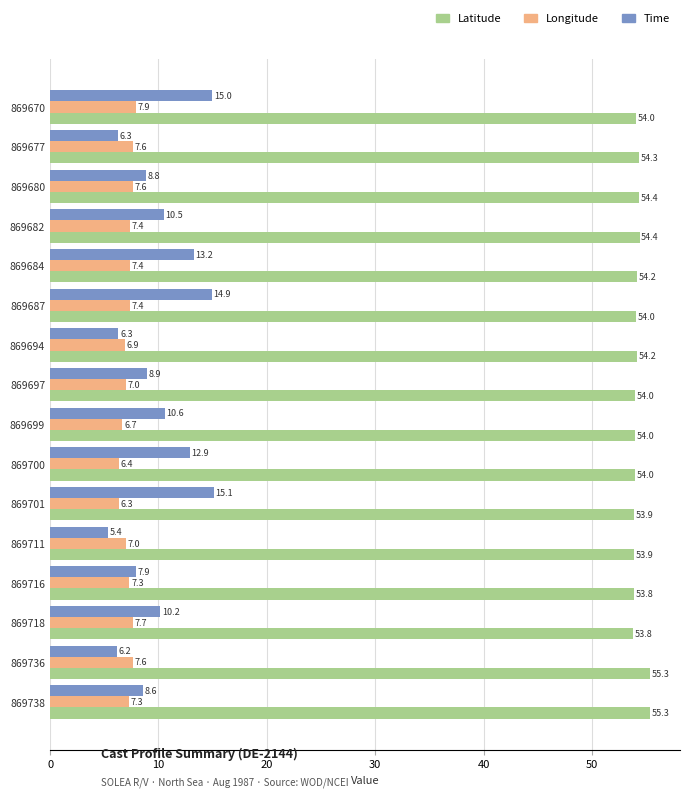

Rank the series at 869699 from highest to lowest value.

Latitude, Time, Longitude